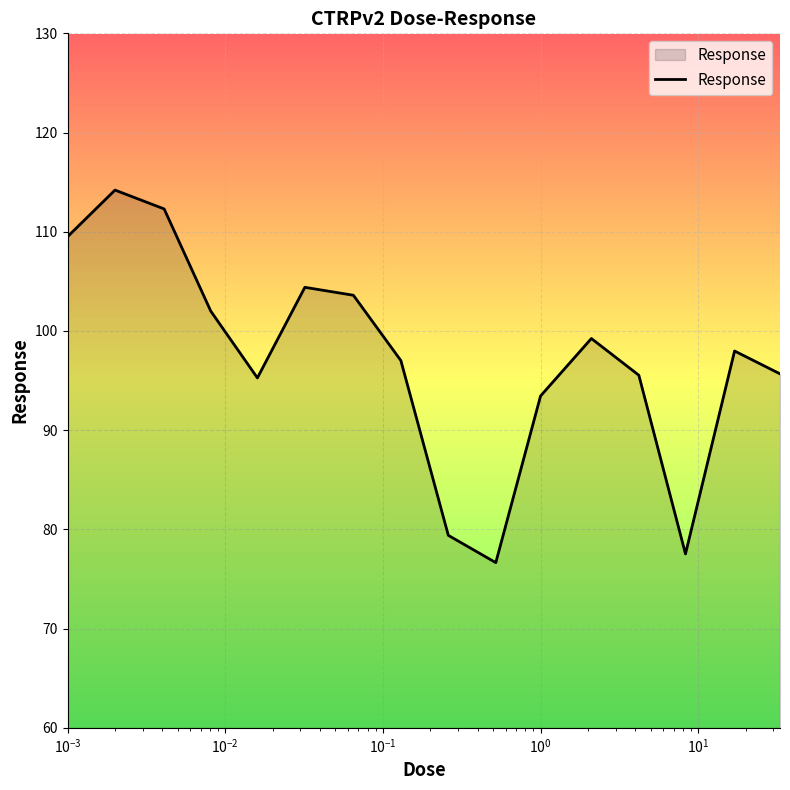

What is the smallest value displayed?

76.7